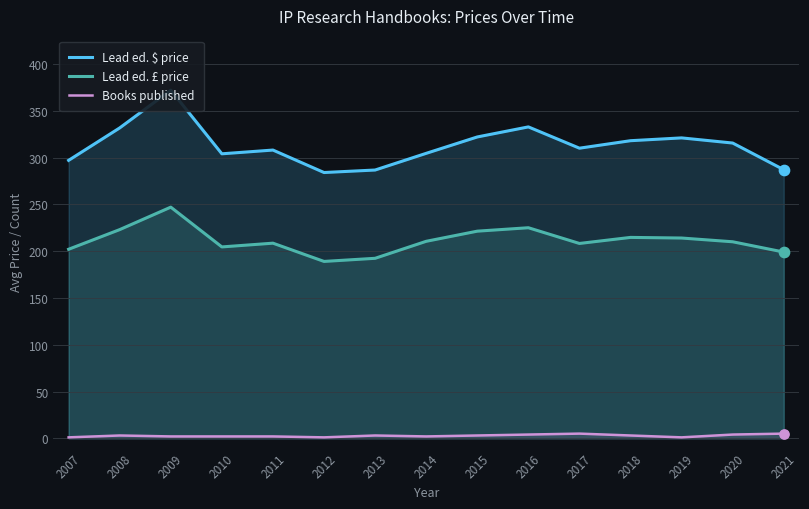

Which series contains the highest Y value?

Lead ed. $ price